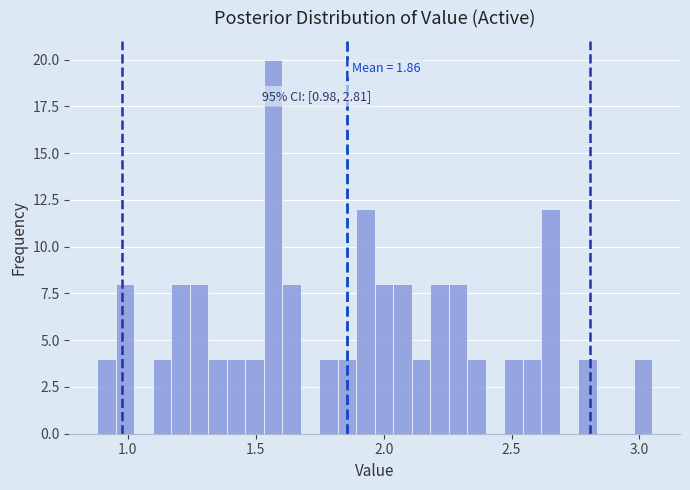

Read against the x-axis, roughly where is the centre of the tallest bar?

1.55